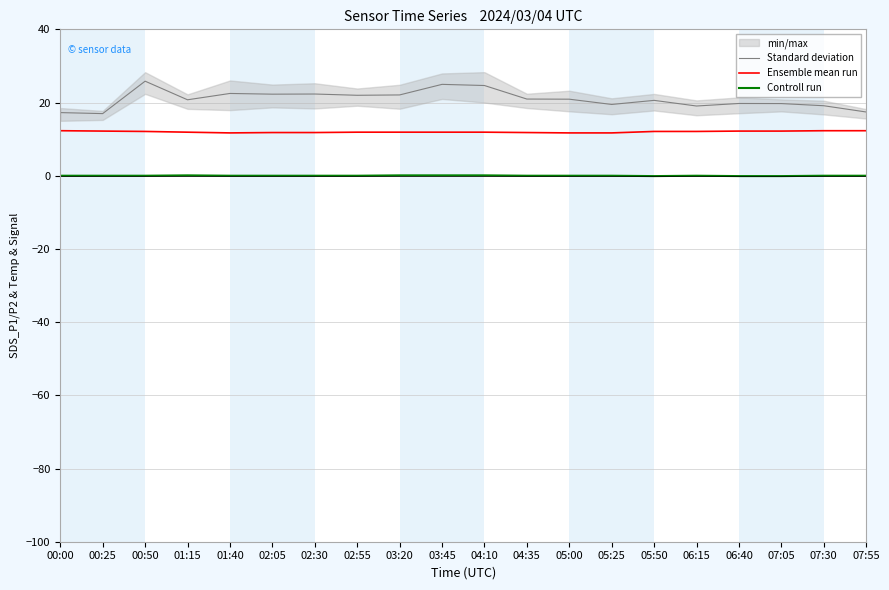

Is the value of Ensemble mean run at 07:30 greater than the value of Standard deviation at 01:15?

No